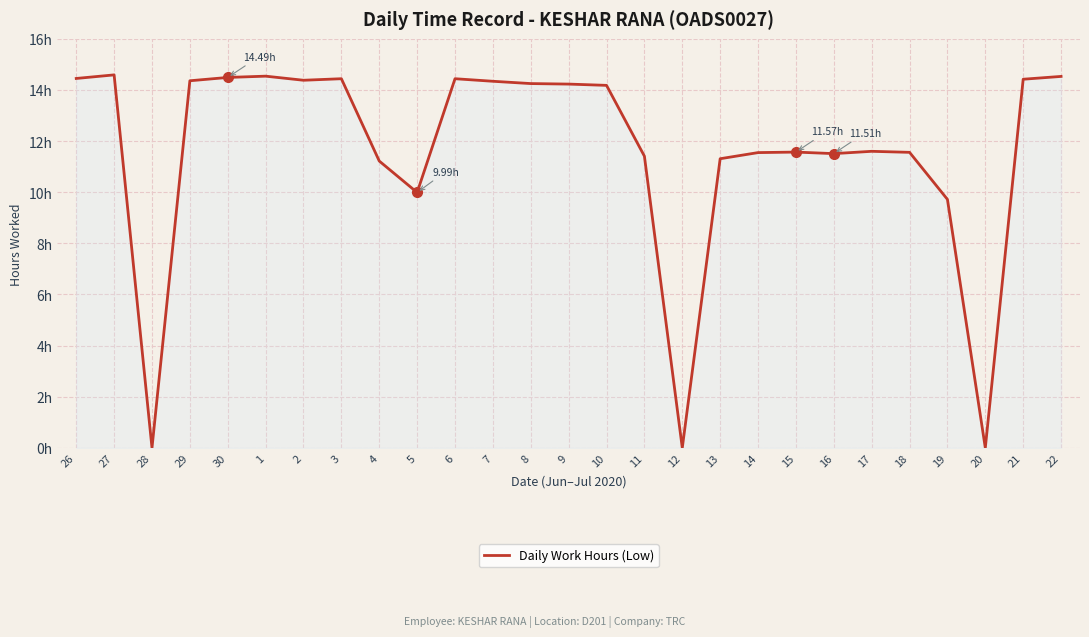

Reading left to right, transcribe all the data shown in this chart.

14.4	14.6	0.0	14.4	14.5	14.5	14.4	14.4	11.2	10.0	14.4	14.3	14.2	14.2	14.2	11.4	0.0	11.3	11.6	11.6	11.5	11.6	11.6	9.7	0.0	14.4	14.5